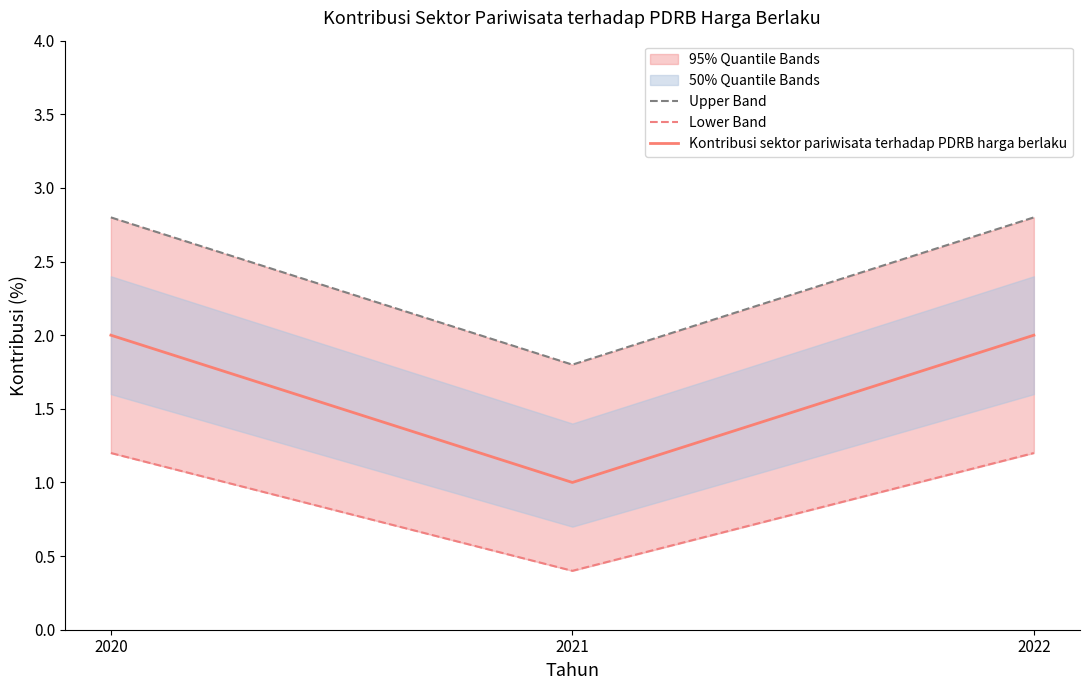

Is this an area chart (filled region under the line)?

No